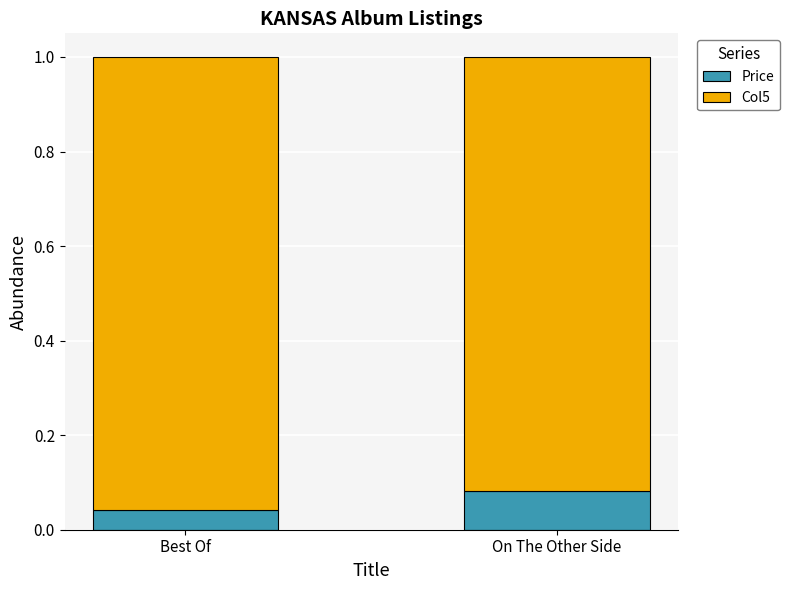

At which label does Price reach its peak?

On The Other Side